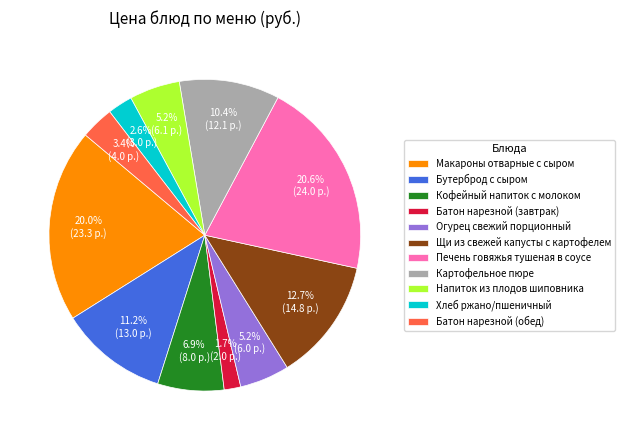

Which has a higher value, Картофельное пюре or Печень говяжья тушеная в соусе?

Печень говяжья тушеная в соусе